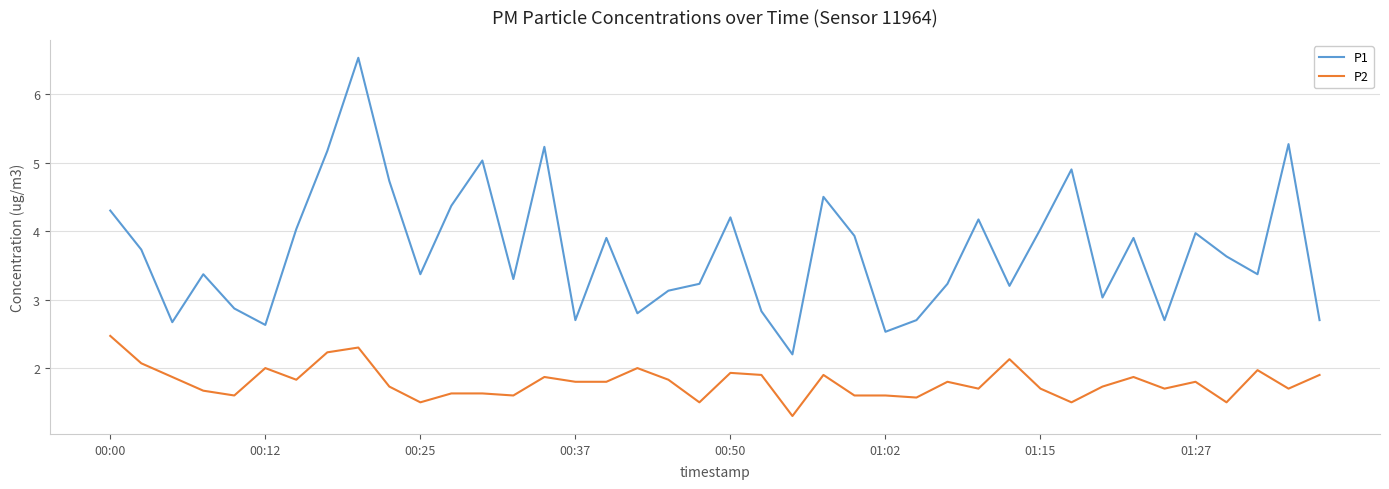

What is the difference between the maximum and minimum values in the P2 series?

1.2